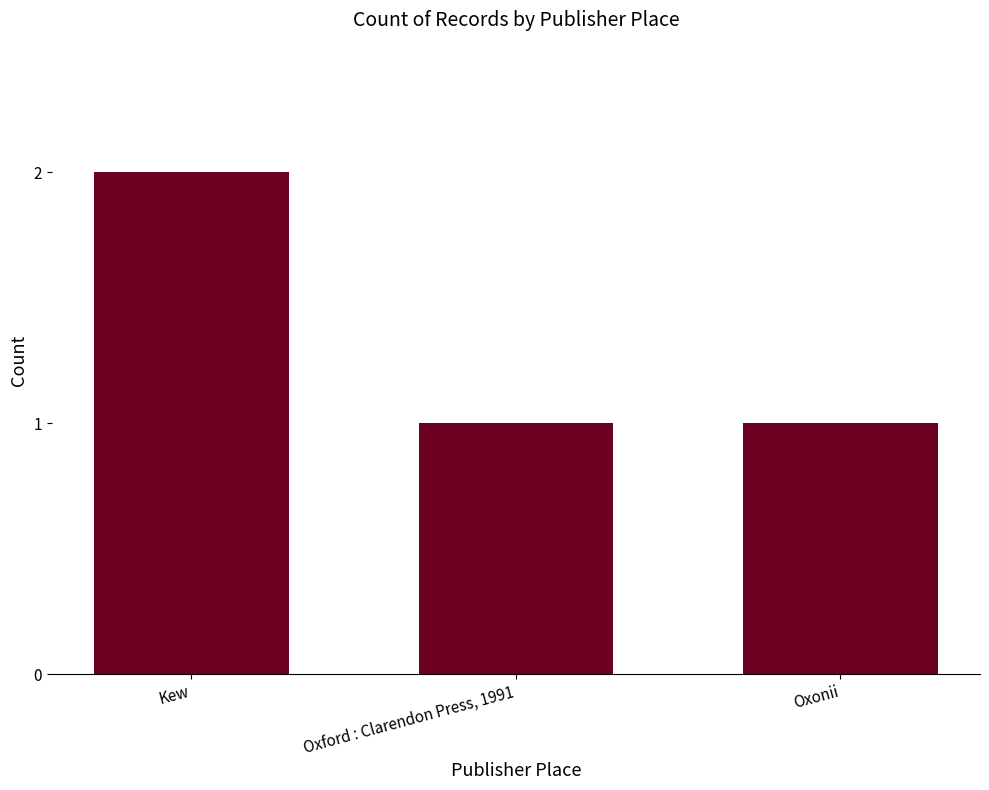

What is the label of the 3rd bar from the right?

Kew